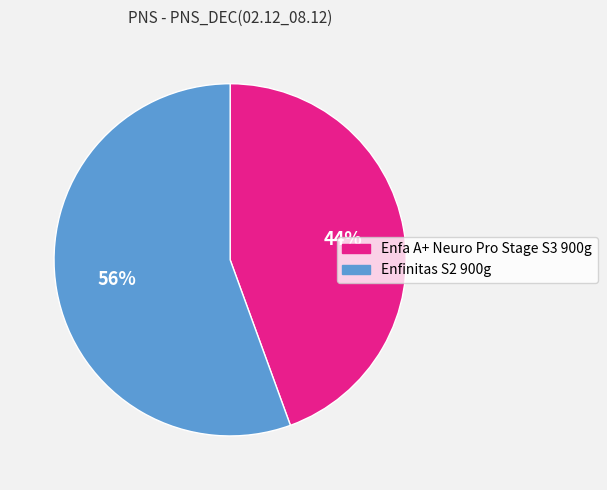

Which category has the biggest portion of the pie?

Enfinitas S2 900g